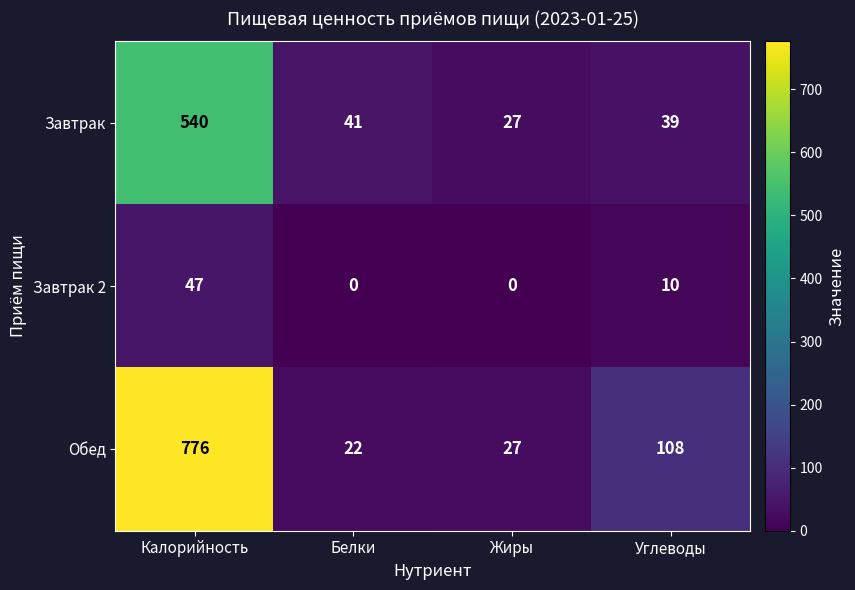

How many distinct data groups are displayed?

3